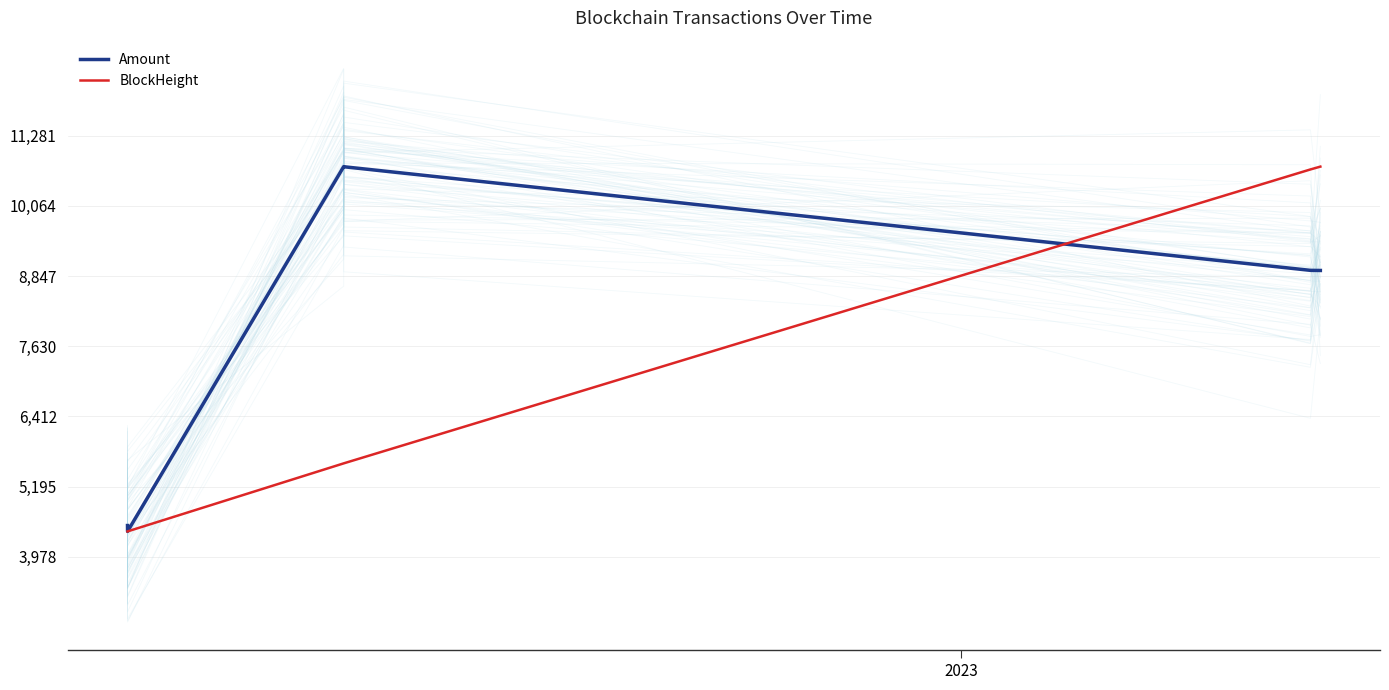

Which series has the largest total across all categories?

Amount